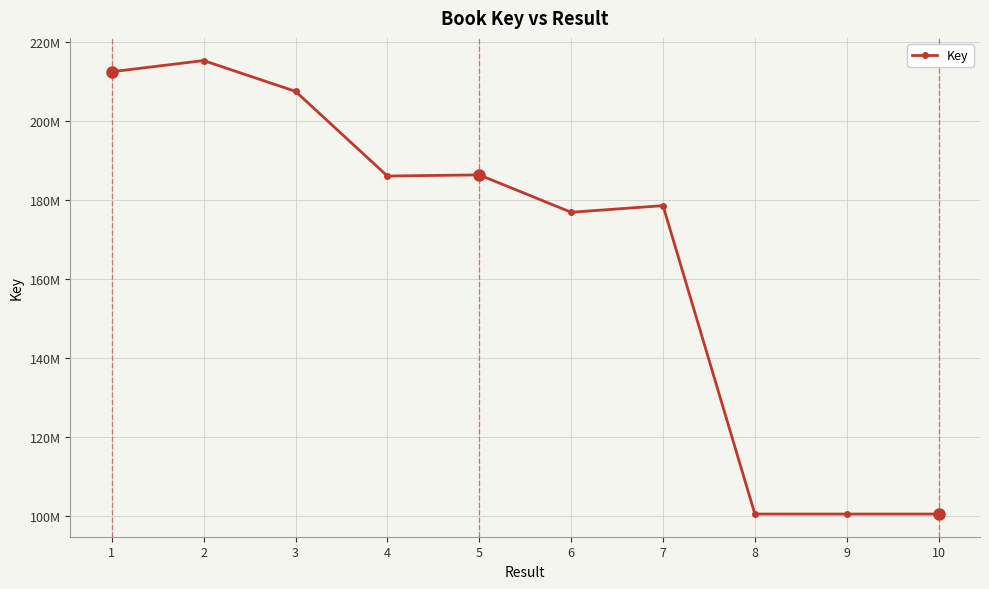

What is the maximum value shown in the chart?

215295875